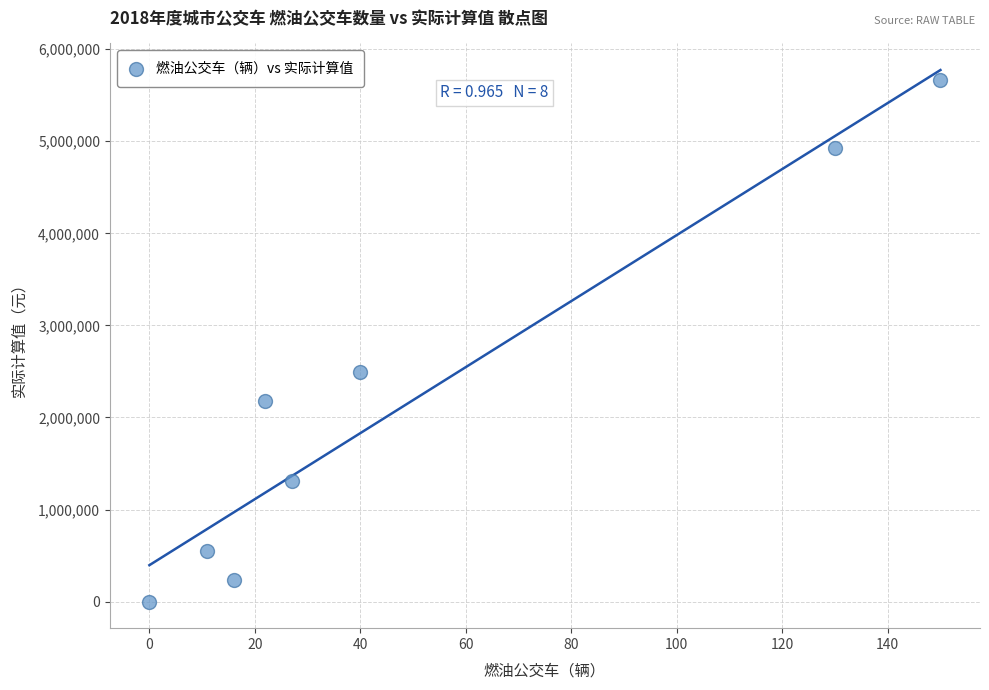

What Y value in the scatter plot is closest to 2833863?

2491190.9